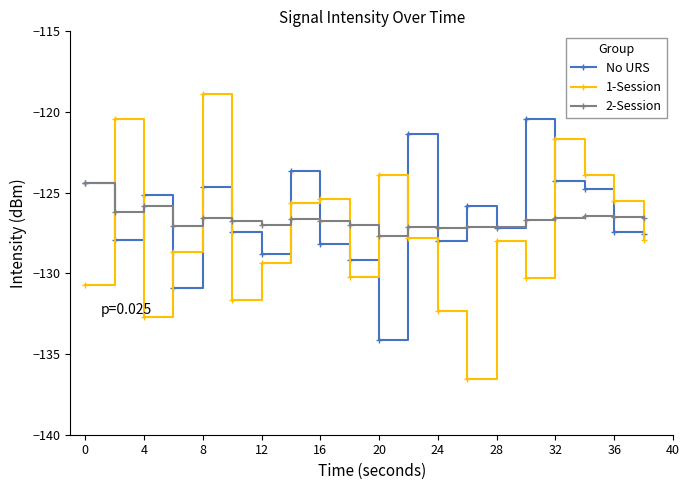

At how many categories does at least one series exceed -134?

20